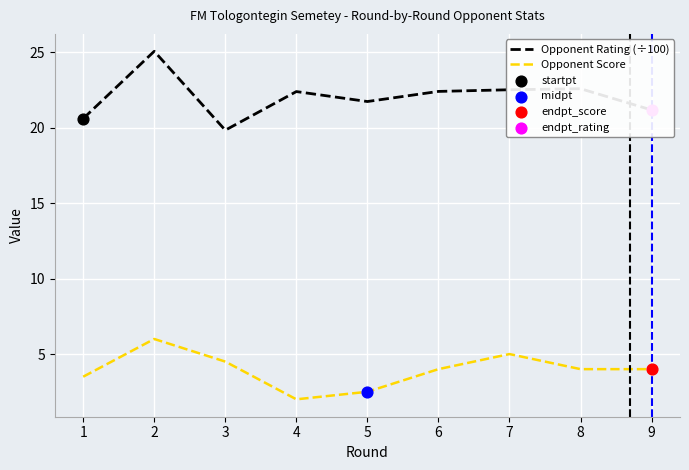

What is the total value across all series at 2?

31.1